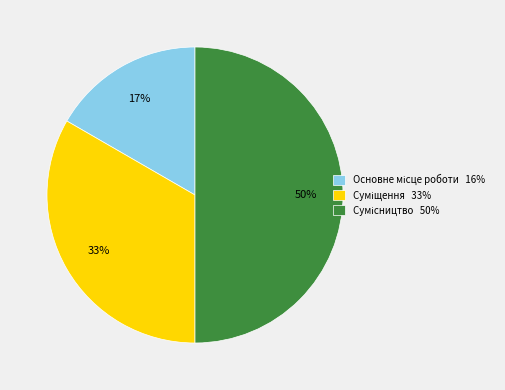

To the nearest percent, what is the average slice percentage?

33%